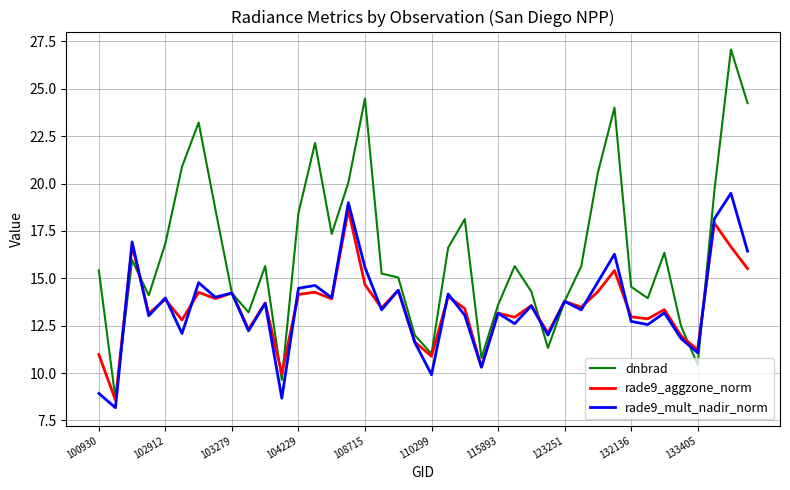

Rank the series by their maximum value, from lowest to highest.

rade9_aggzone_norm, rade9_mult_nadir_norm, dnbrad